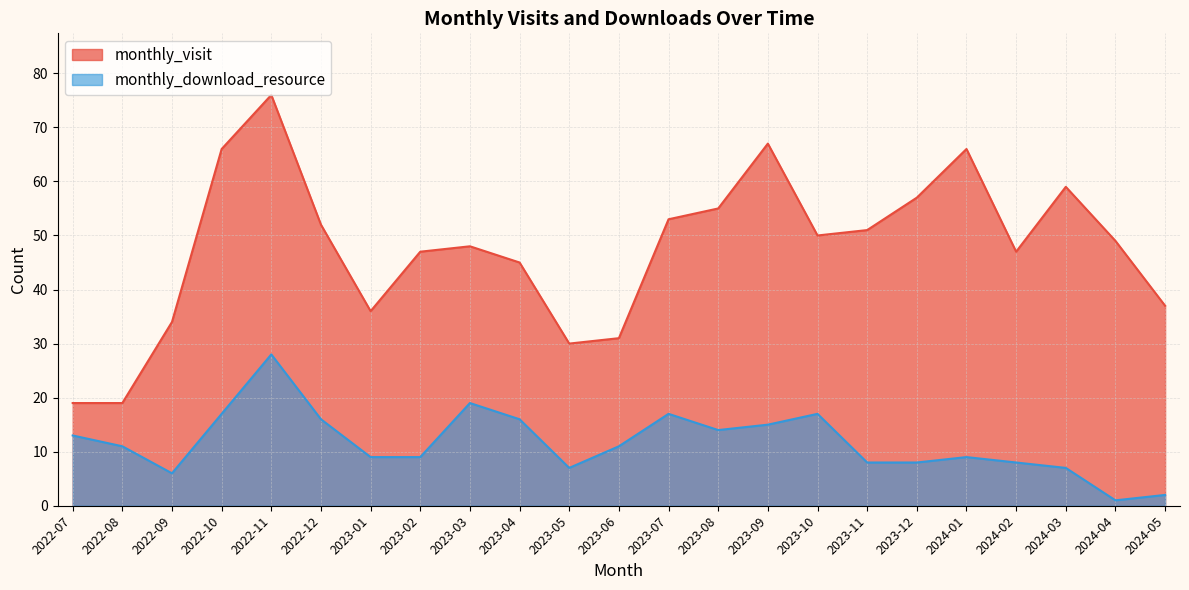

At which label is monthly_visit closest to 47?

2023-02